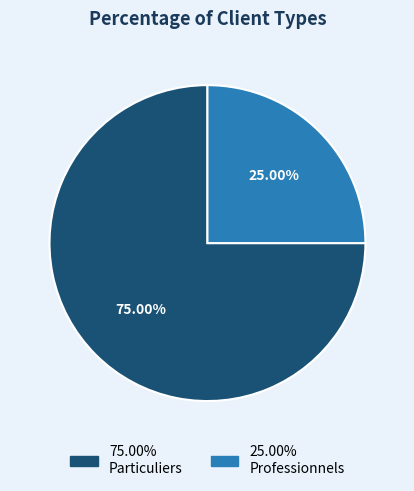

Is there any slice that represents more than half of the pie?

Yes